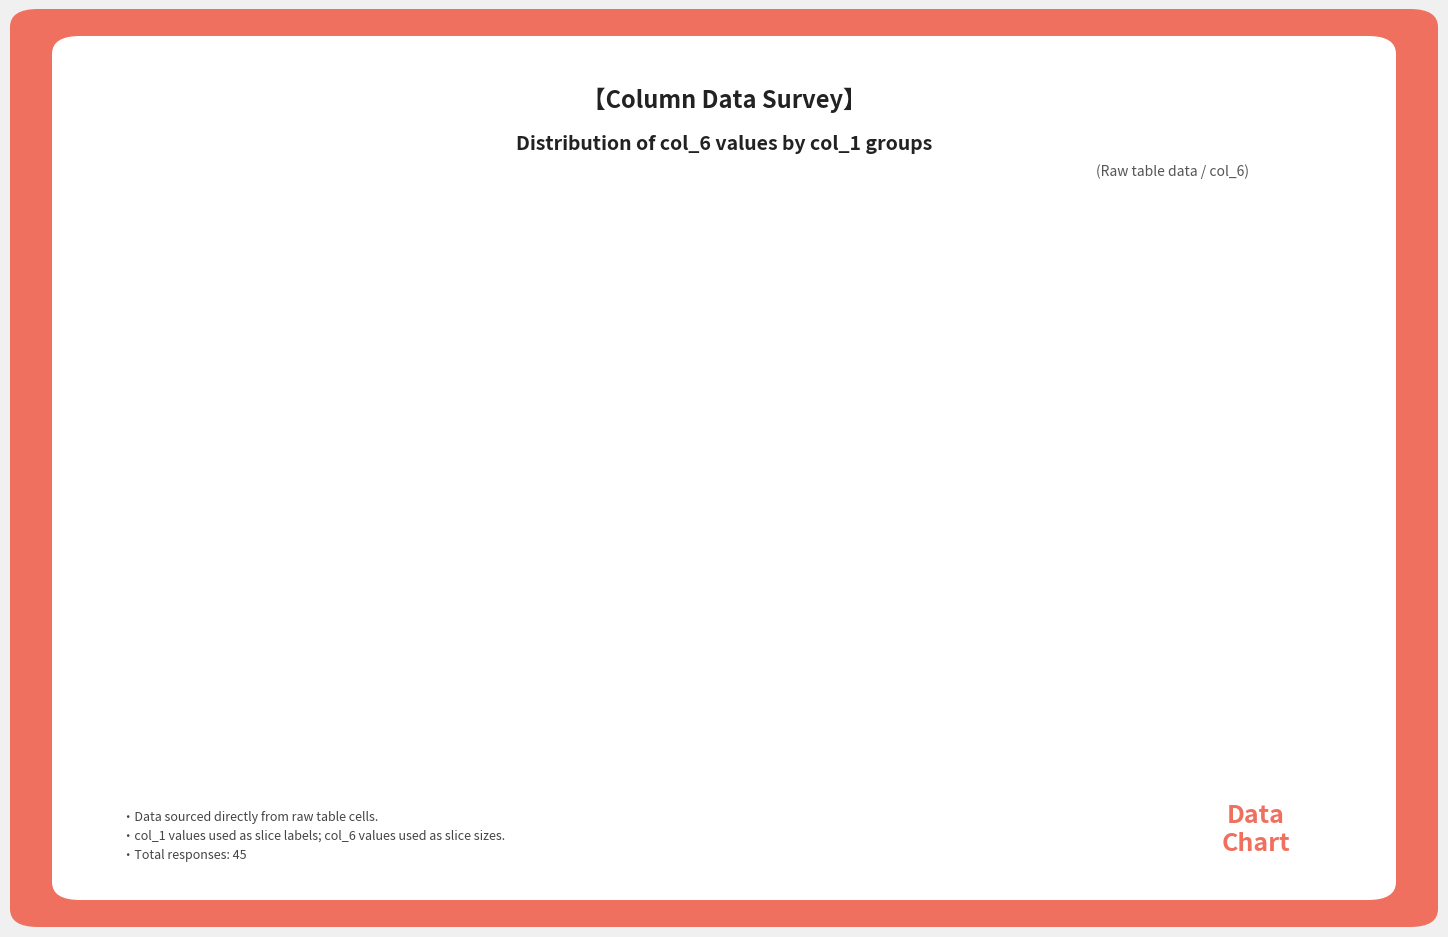

What percentage is NOT represented by 1?

97.8%